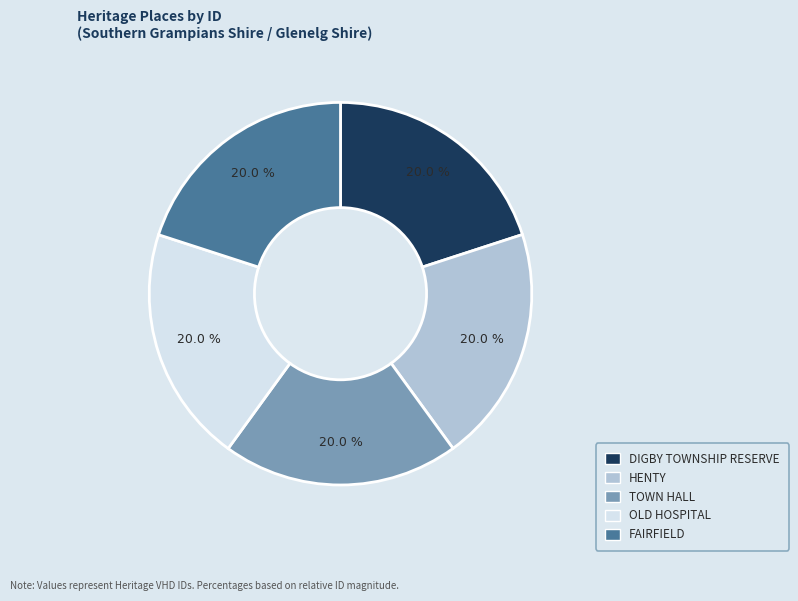

To the nearest percent, what is the average slice percentage?

20%